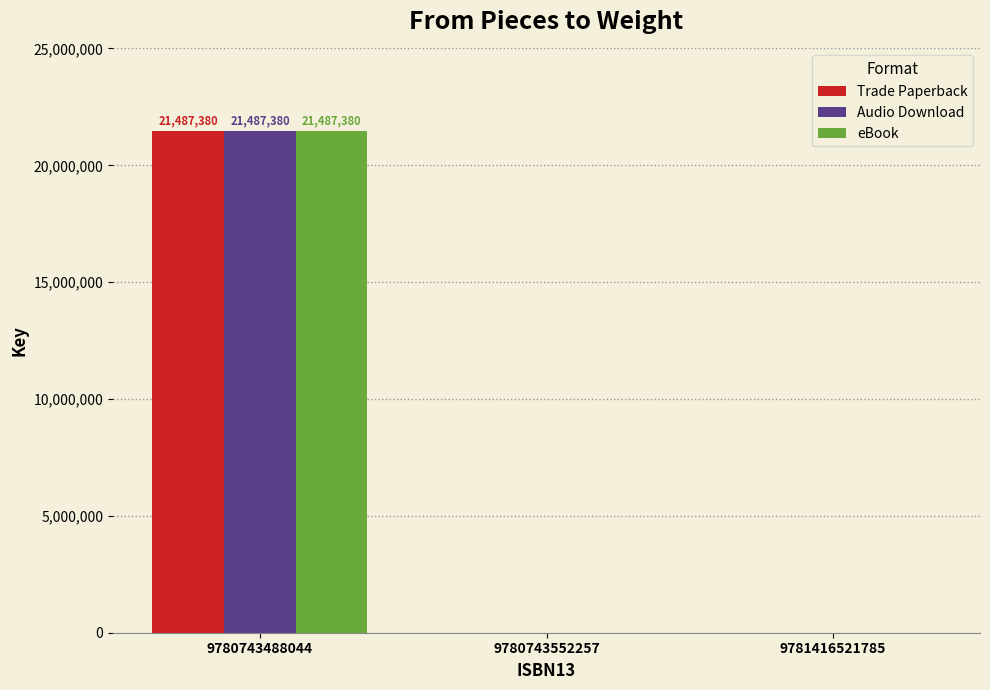

How many data points does each series have?

3